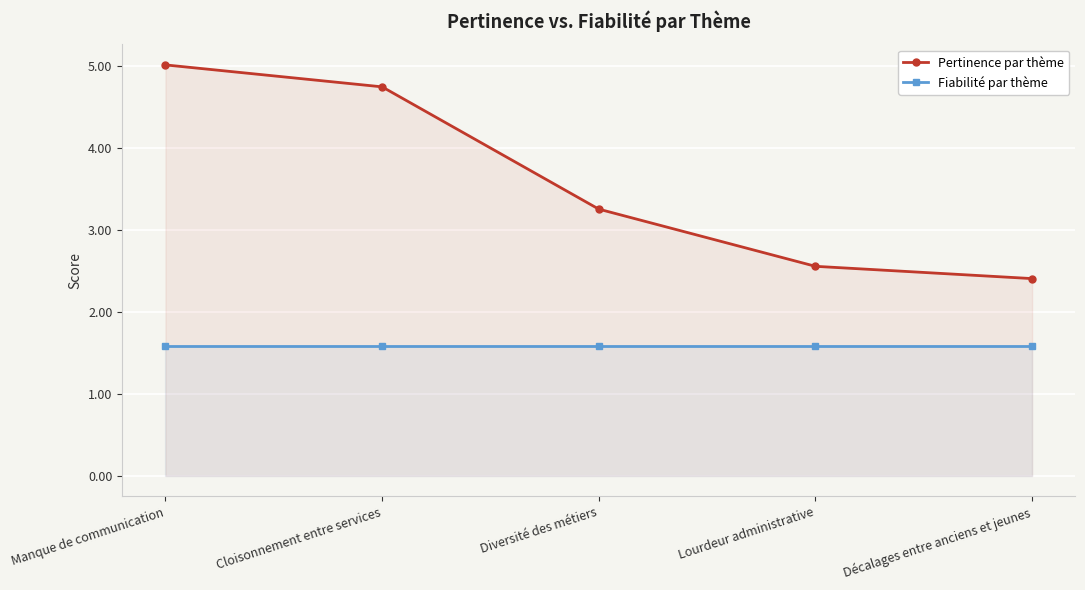

What is the value of the Pertinence par thème point at the 4th from the left?

2.6